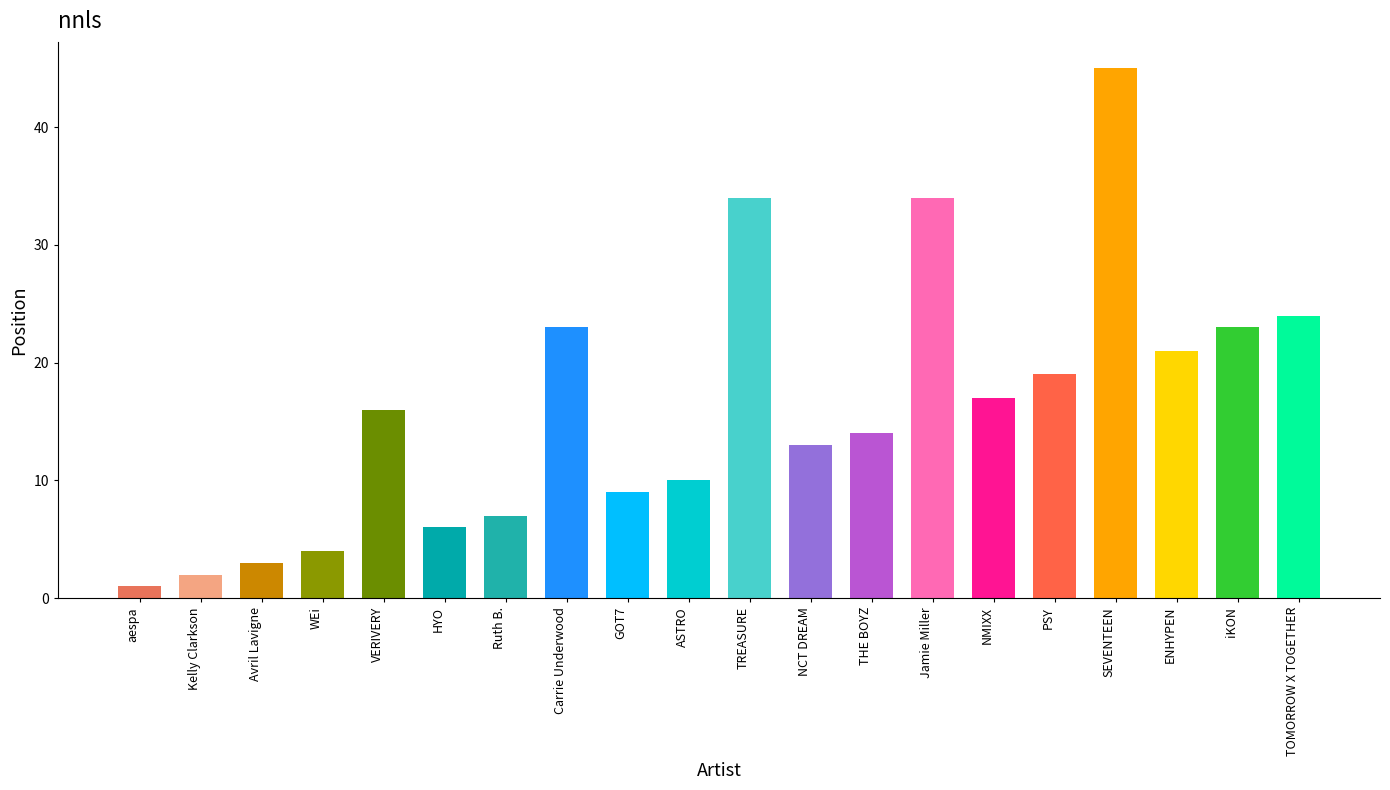

Are the bars grouped side by side (vs. stacked)?

No